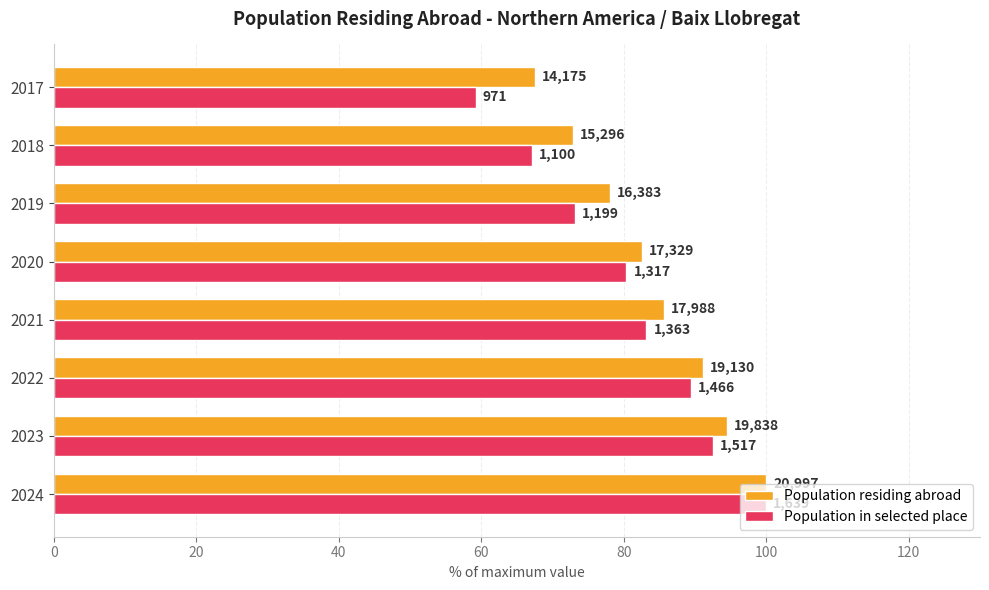

What are all the series names shown in the legend?

Population residing abroad, Population in selected place